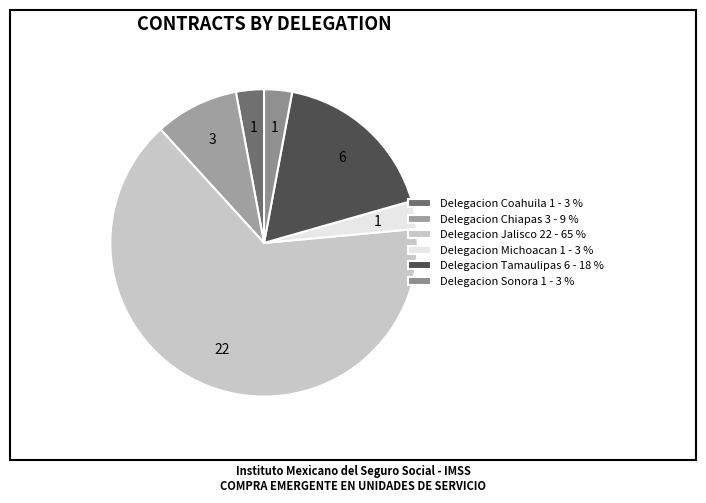

Which slice is the largest?

Delegacion Jalisco 22 - 65 %